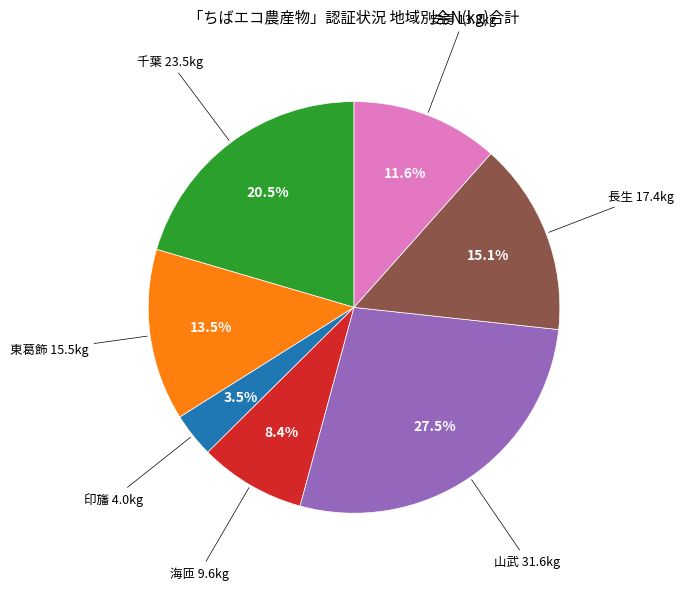

Is there any slice that represents more than half of the pie?

No